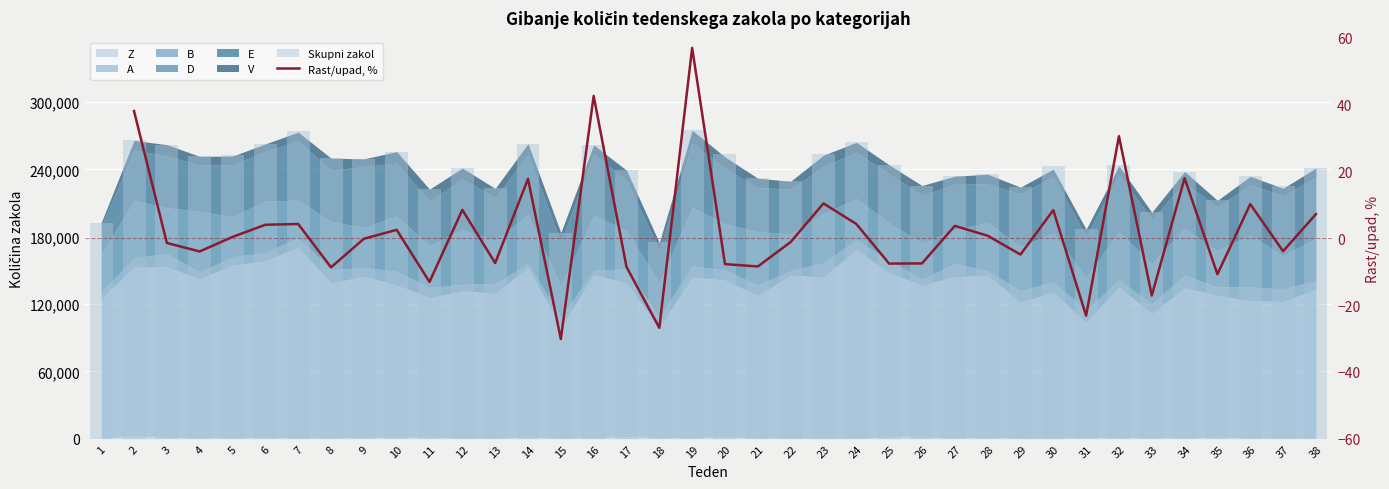

At how many categories does at least one series exceed 273287?

2